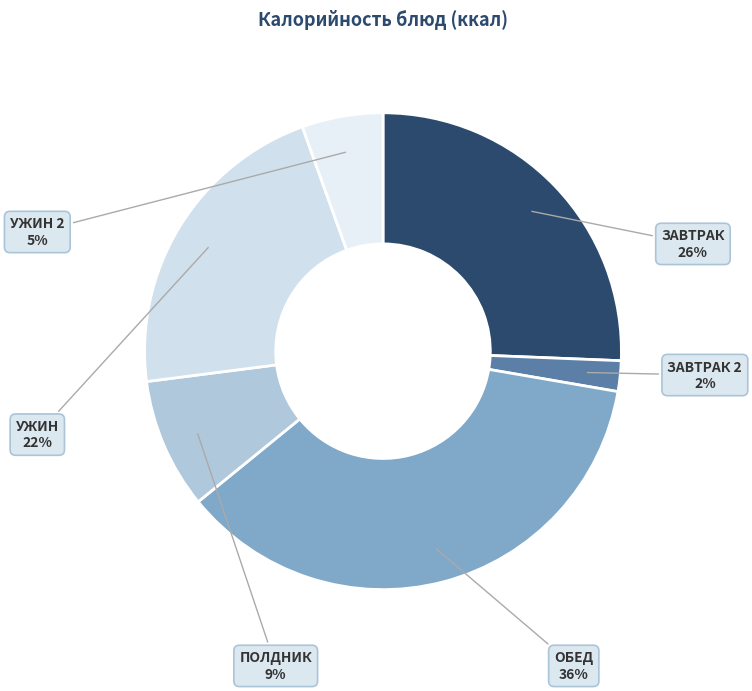

Which category has the biggest portion of the pie?

ОБЕД